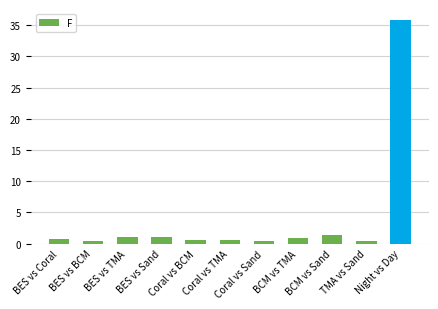

What is the difference between the second highest and second lowest values?

1.0